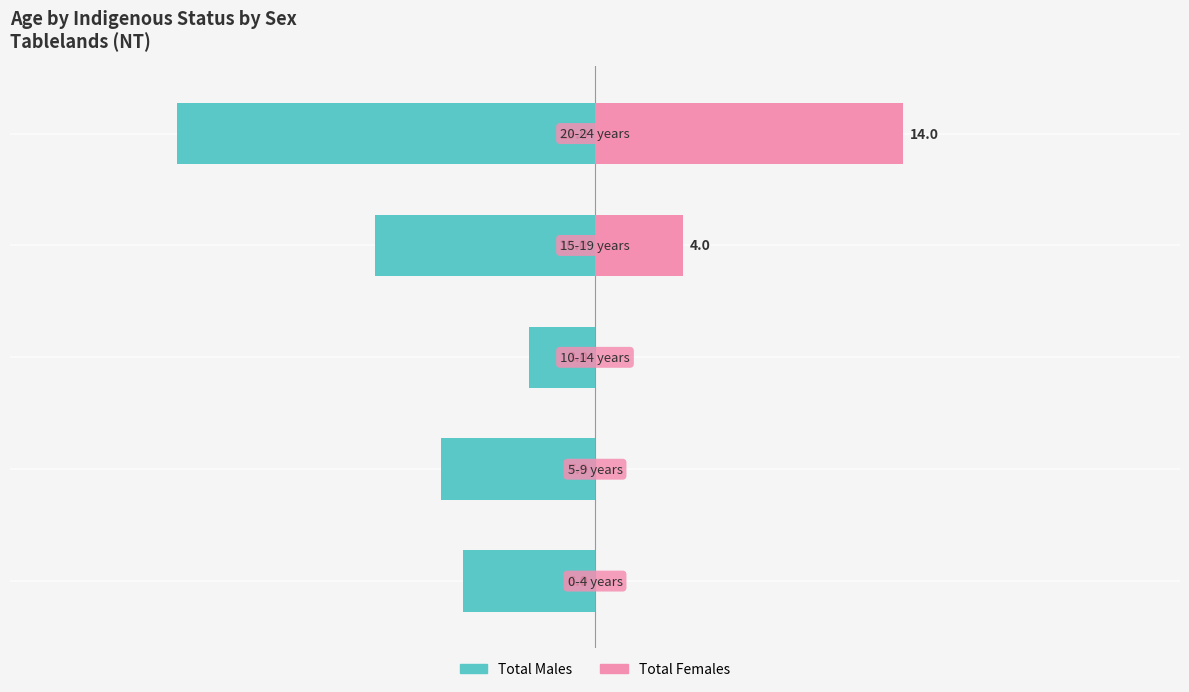

True or false: Total Males has a value of -19 at 4.

True